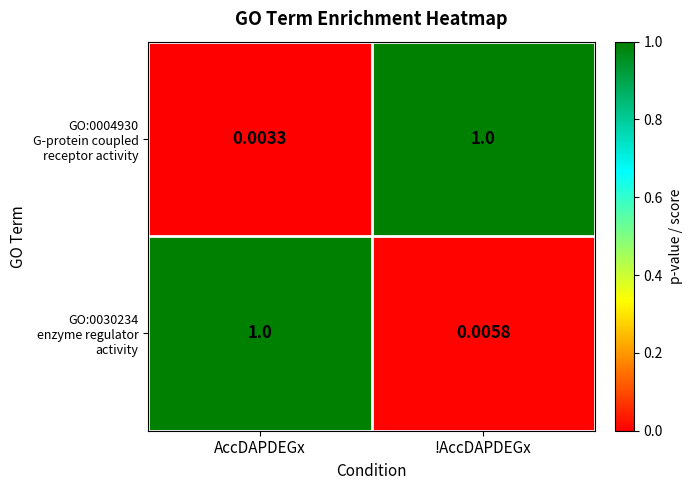

At which category does the chart reach its minimum across all series?

AccDAPDEGx